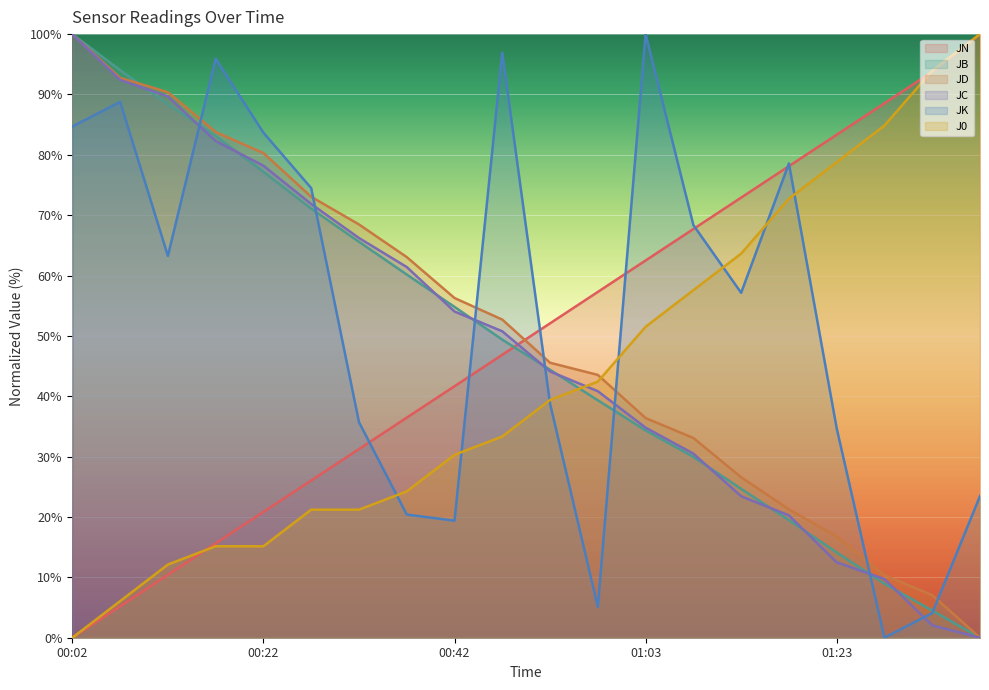

Where do JC and J0 first cross each other?

00:52 and 00:58